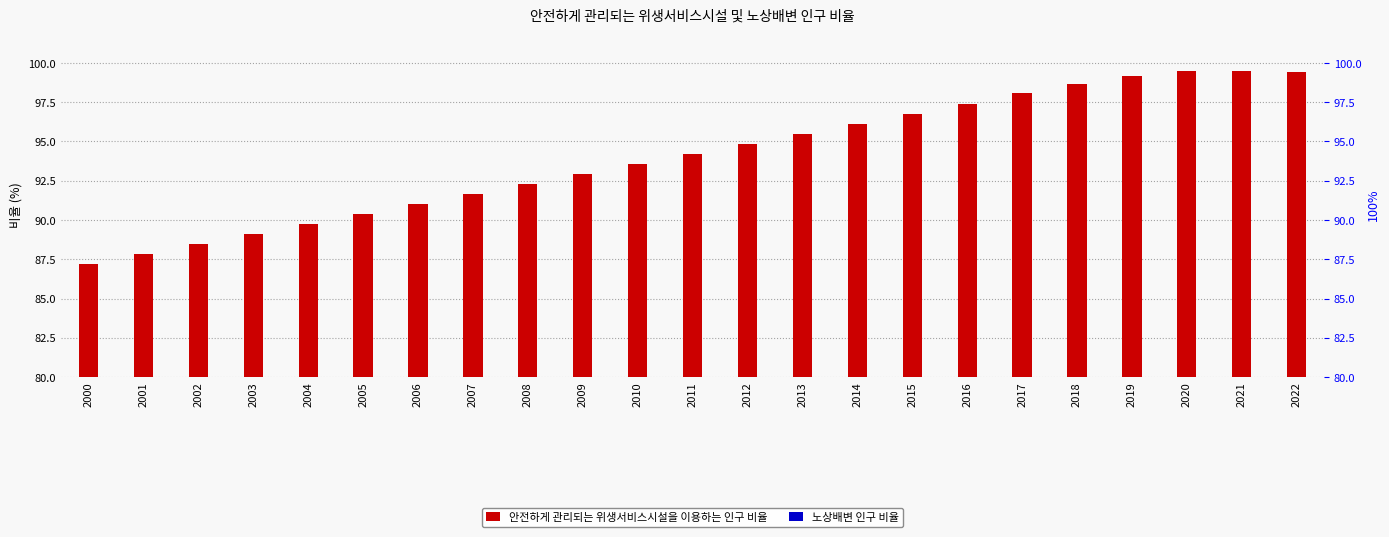

Read the 안전하게 관리되는 위생서비스시설을 이용하는 인구 비율 value at 2016.

97.4